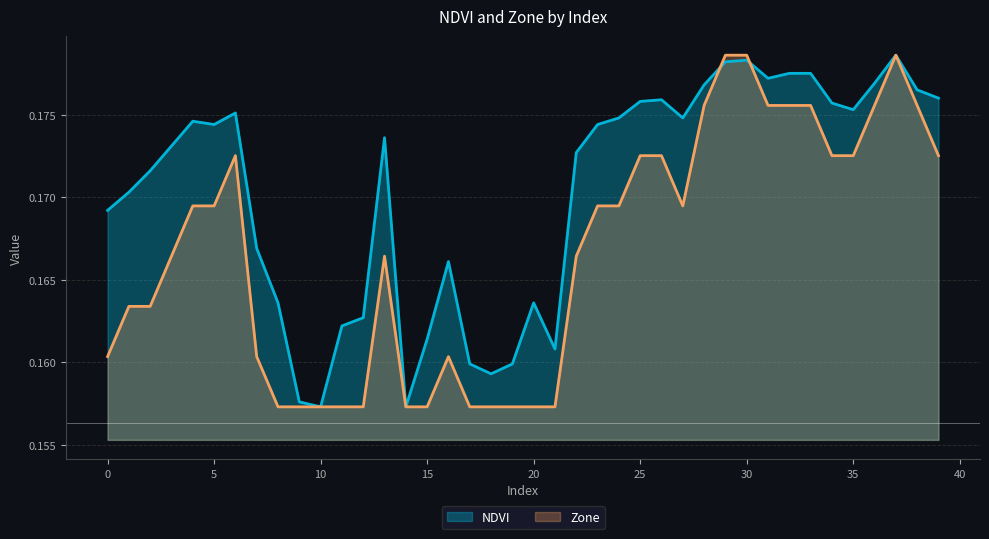

What are all the series names shown in the legend?

NDVI, Zone